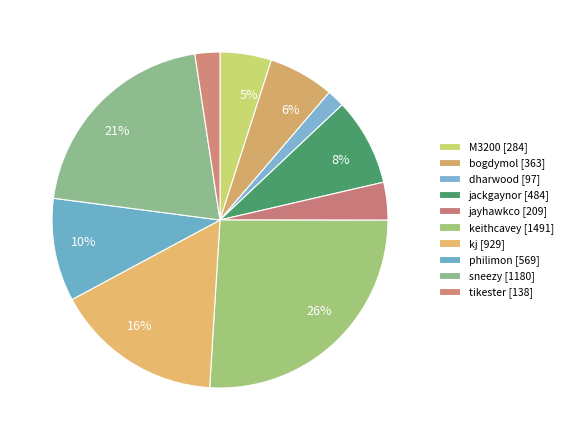

What percentage is the jackgaynor slice, to the nearest percent?

8%